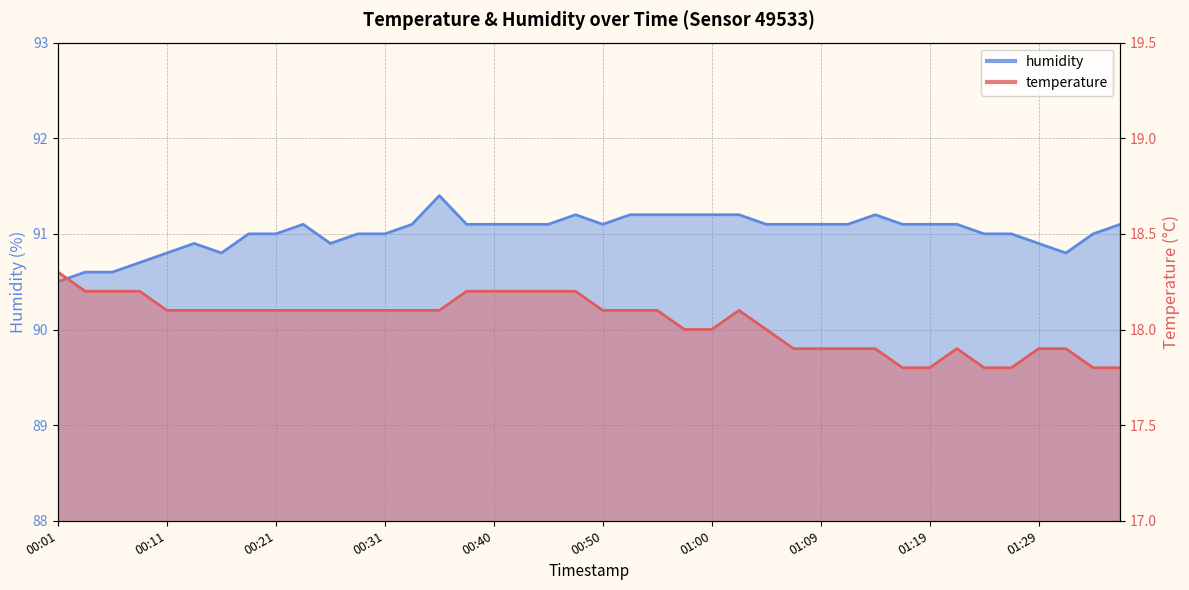

What is the average value of the humidity series?

91.0